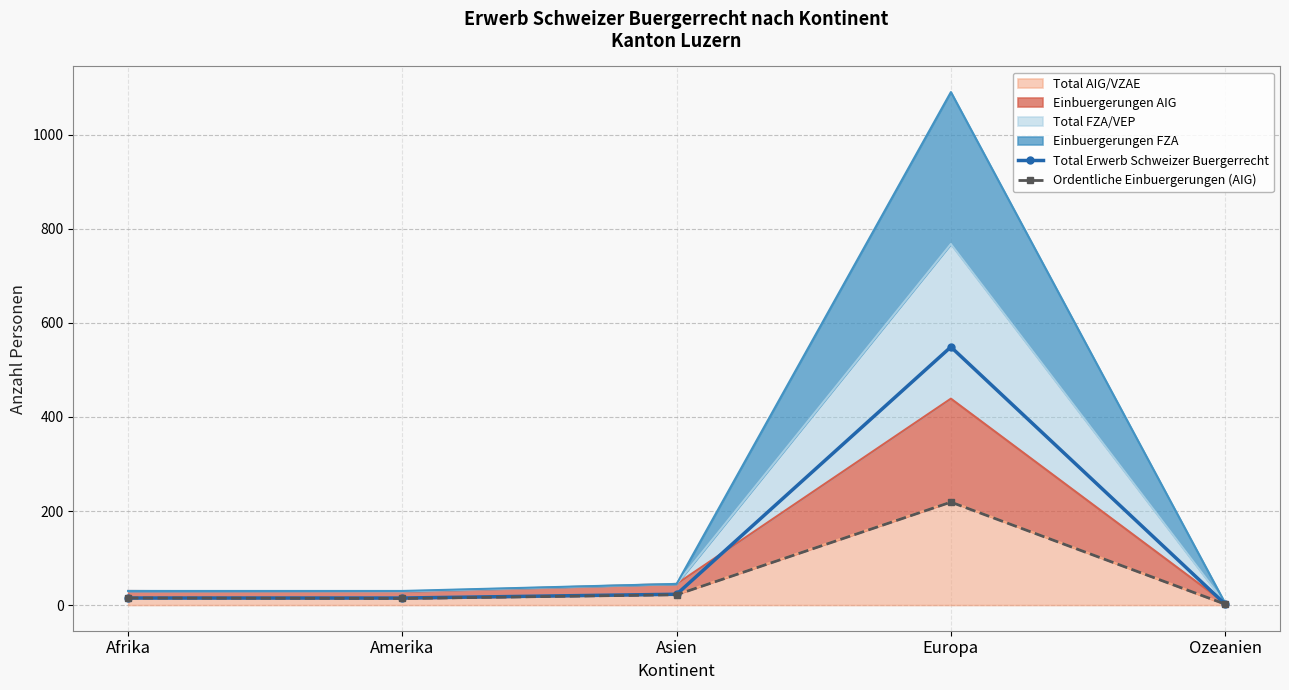

How many values in the Total Erwerb Schweizer Buergerrecht series exceed 15?

2